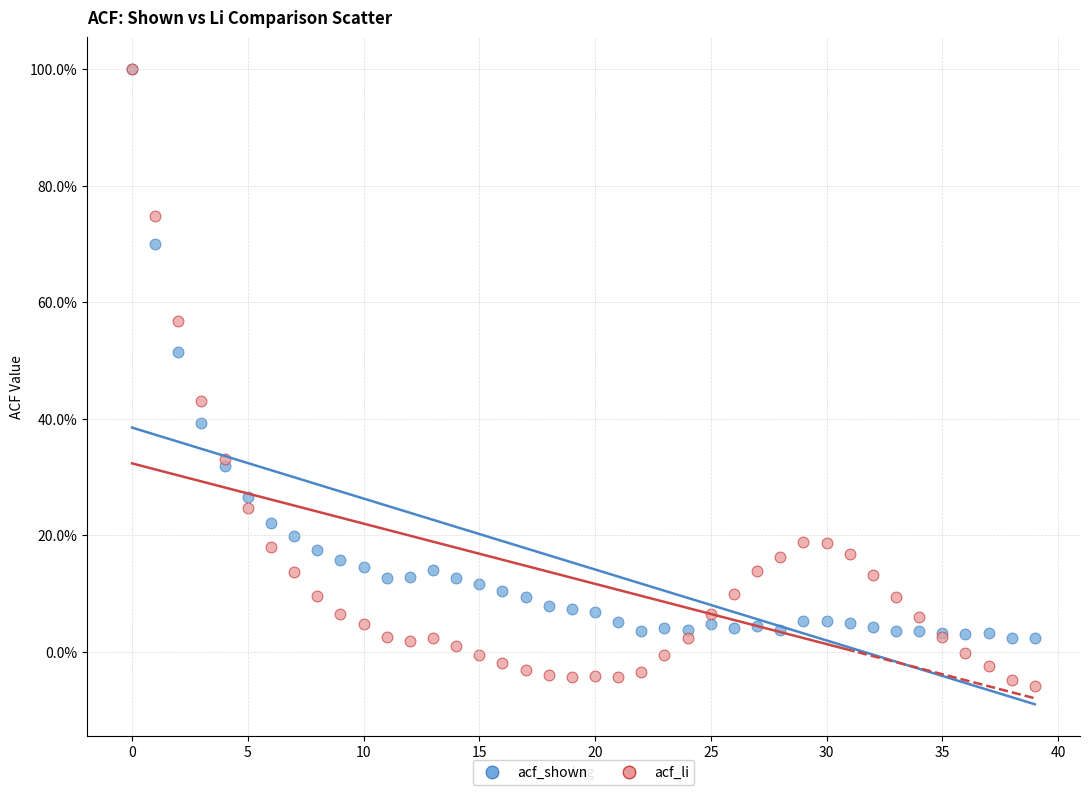

Which series has the largest Y range (max minus min)?

acf_li